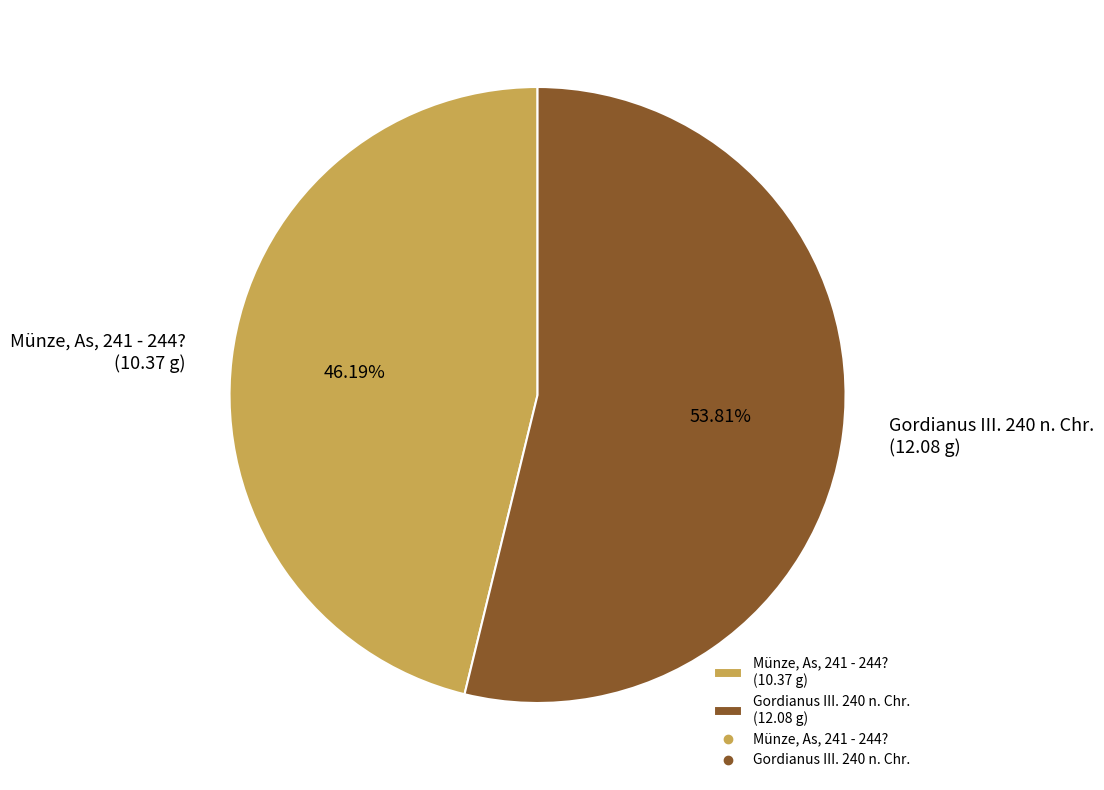

To the nearest percent, what is the average slice percentage?

50%